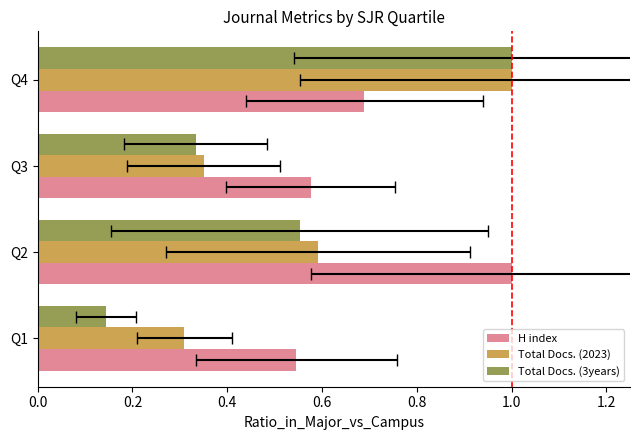

What is the value of the Total Docs. (3years) bar at the 2nd from the left?

0.6